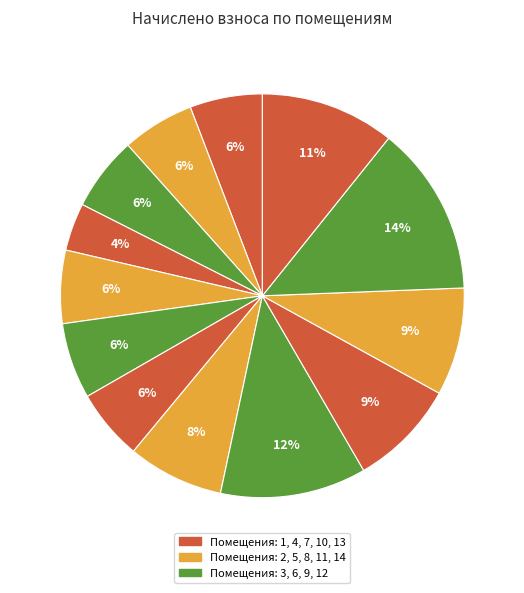

How many slices are in this pie chart?

13